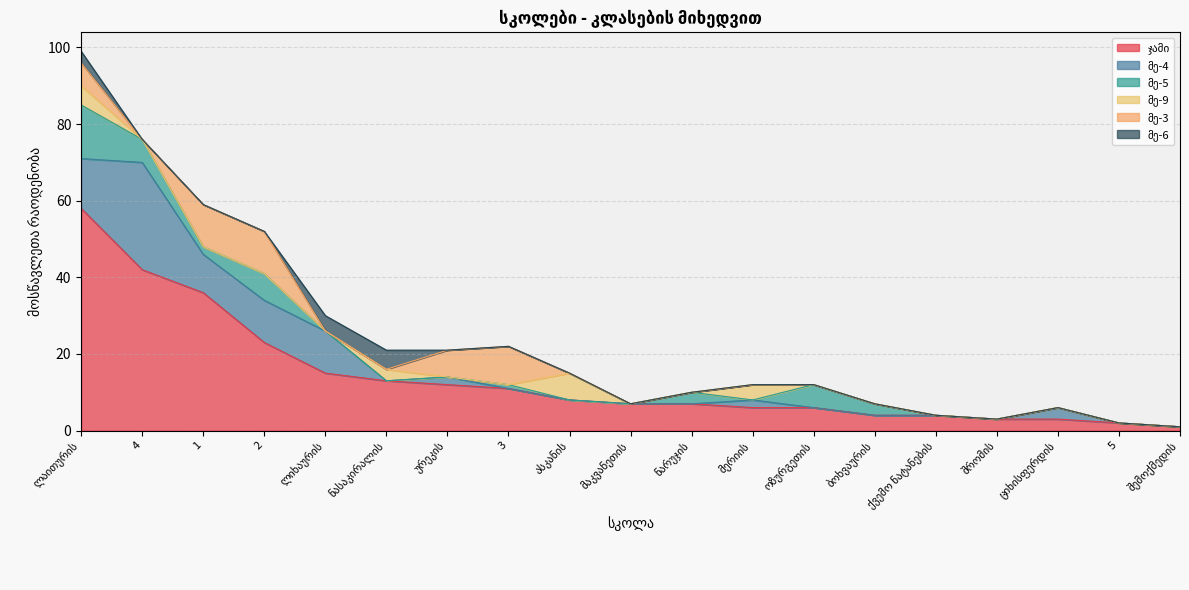

What is the total value across all series at ასკანის?

15